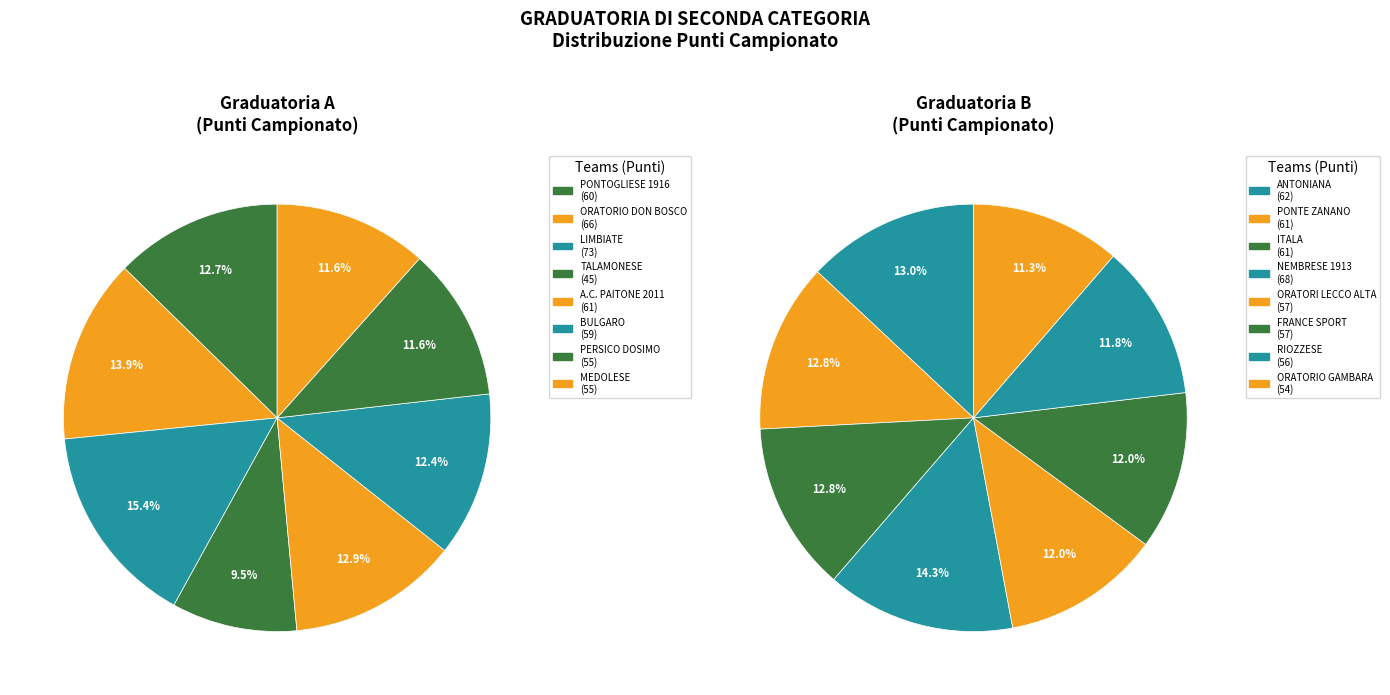

What is the largest slice in the pie chart?

LIMBIATE